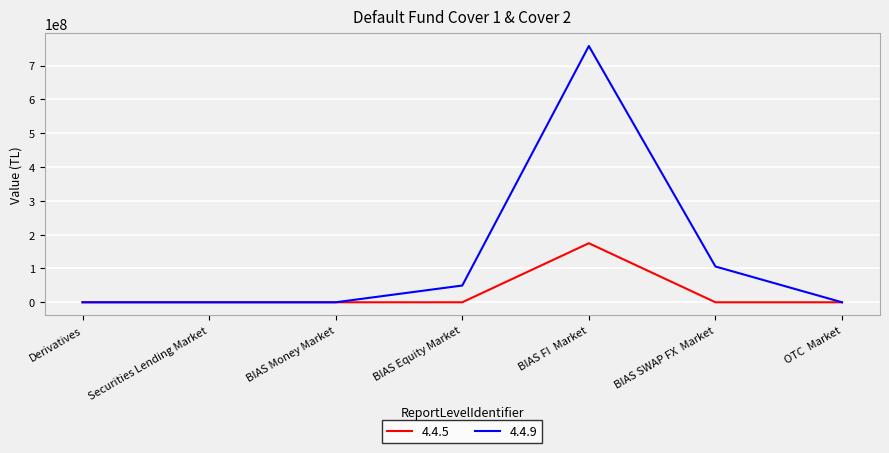

At which category is the sum across all series the highest?

BIAS FI  Market